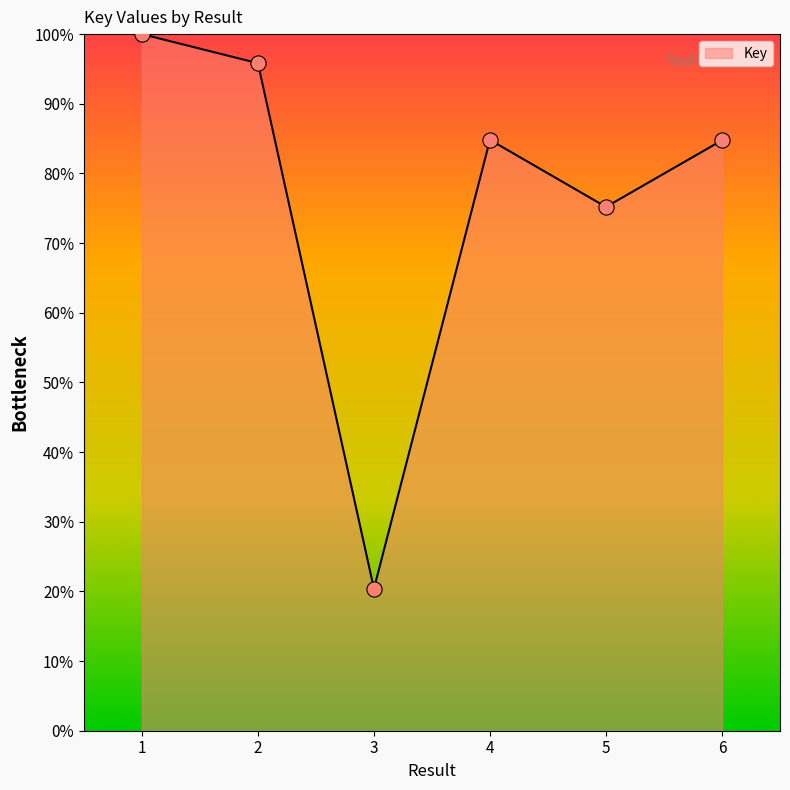

Which has a higher value, 2 or 5?

2